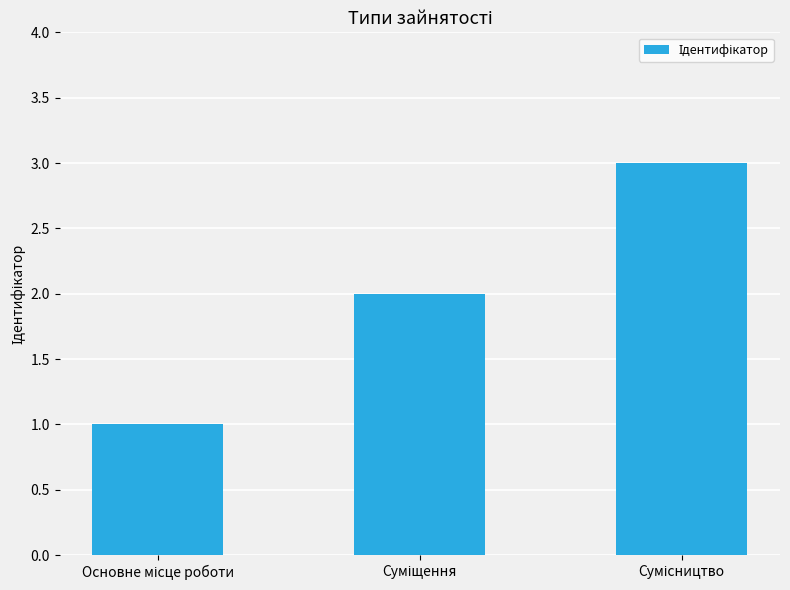

Reading left to right, list all the values displayed in this chart.

1	2	3